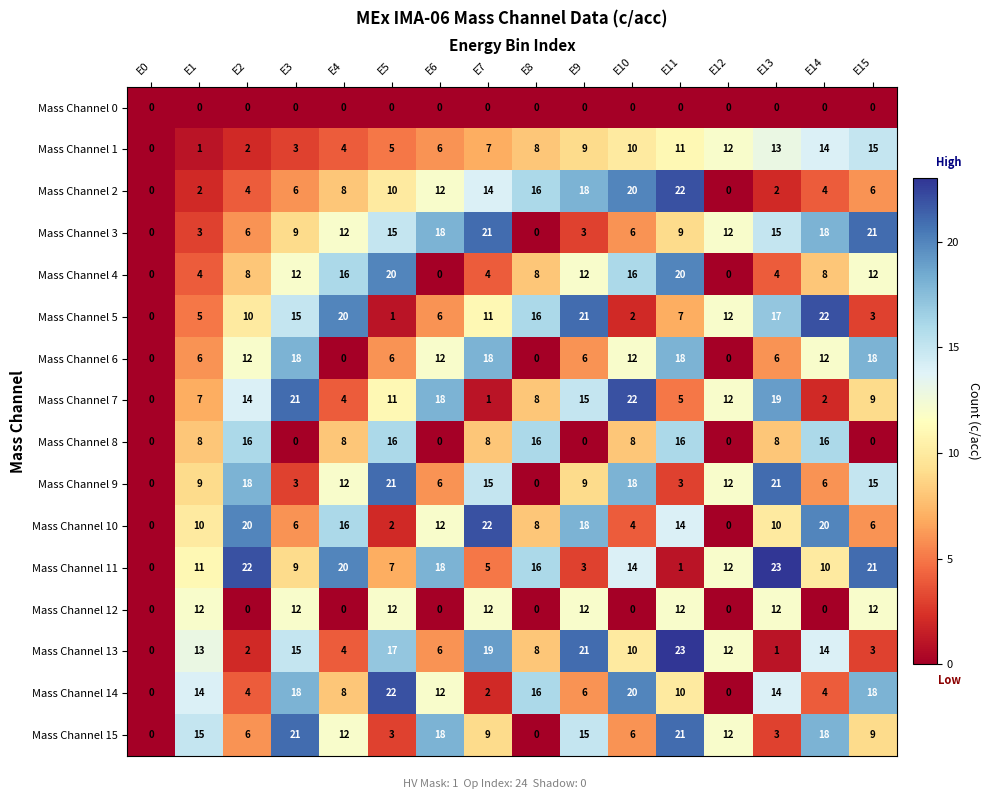

What is the highest value of the Mass Channel 10 series?

22